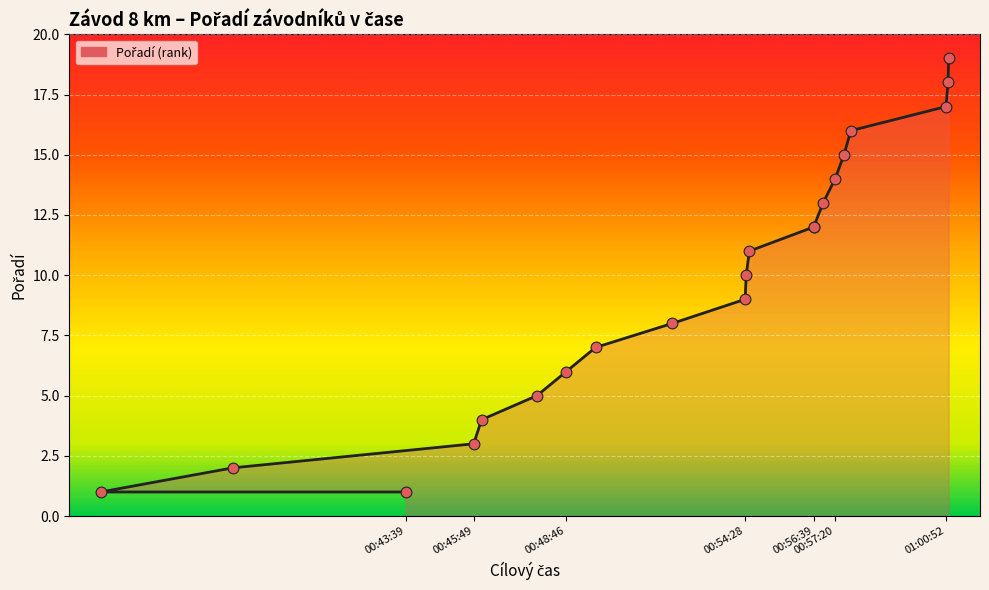

What is the ratio of the value at 01:00:57 to the value at 00:54:36?

1.7